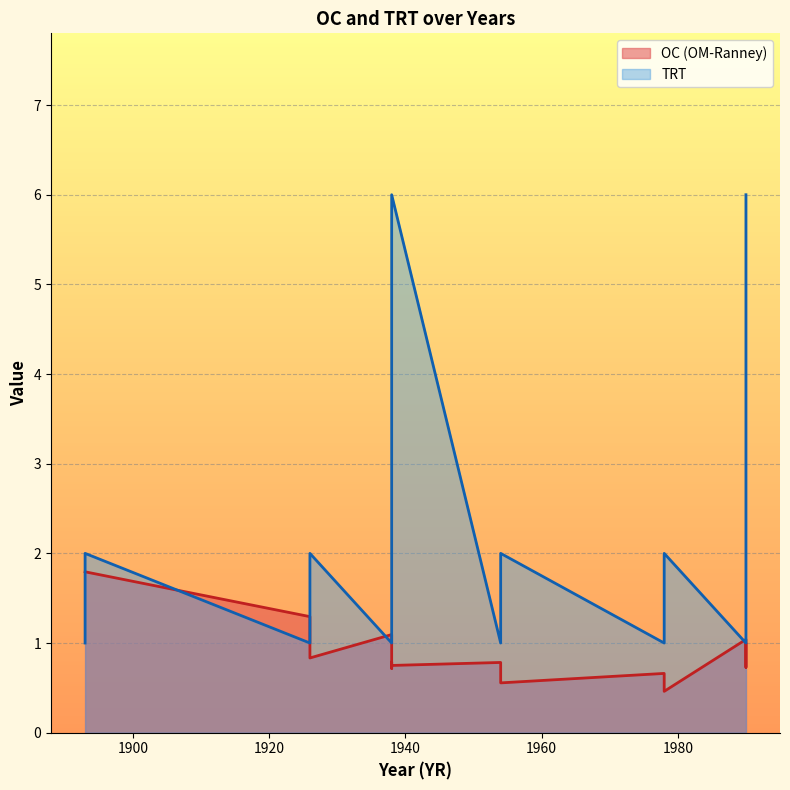

Count the TRT values in the range 1 to 4.

16